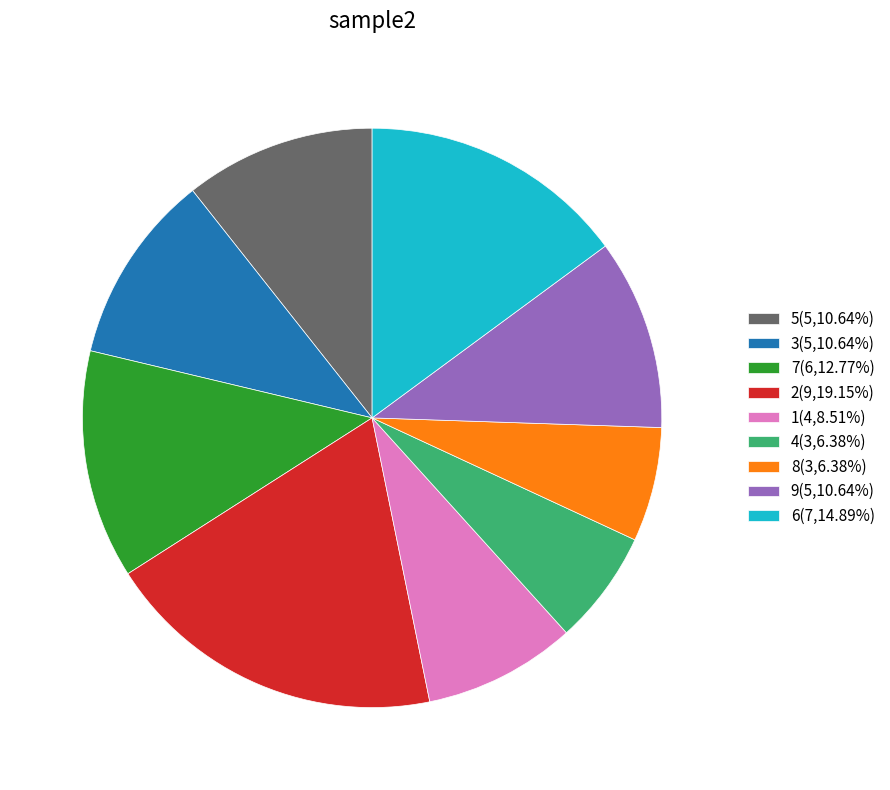

What is the ratio of the value at 6(7,14.89%) to the value at 3(5,10.64%)?

1.4